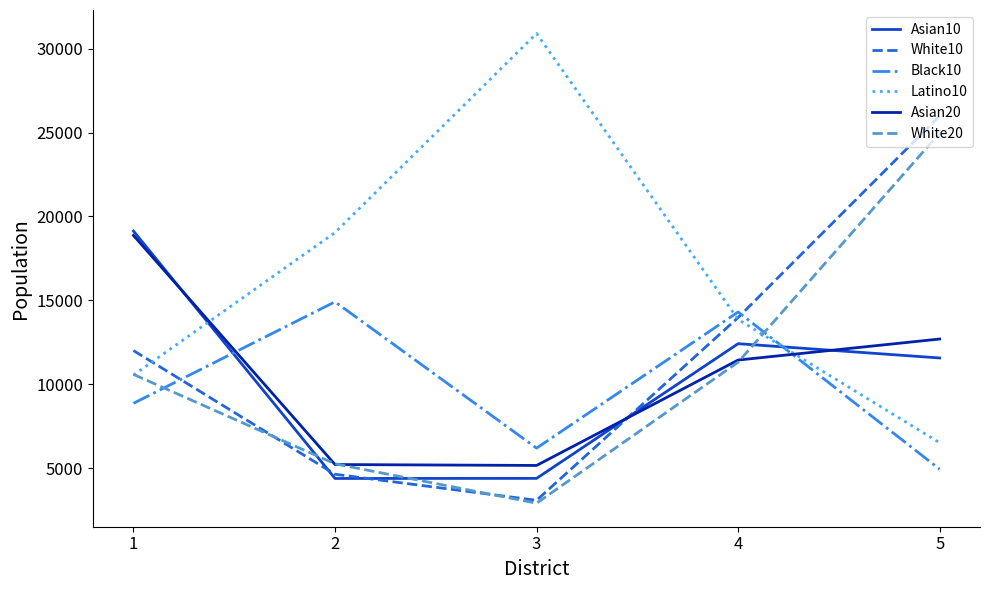

What is the difference between the maximum and minimum values in the Latino10 series?

24387